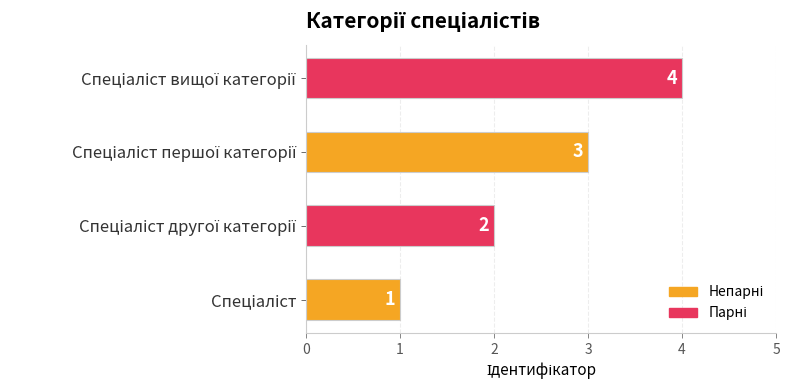

What is the greatest value displayed?

4